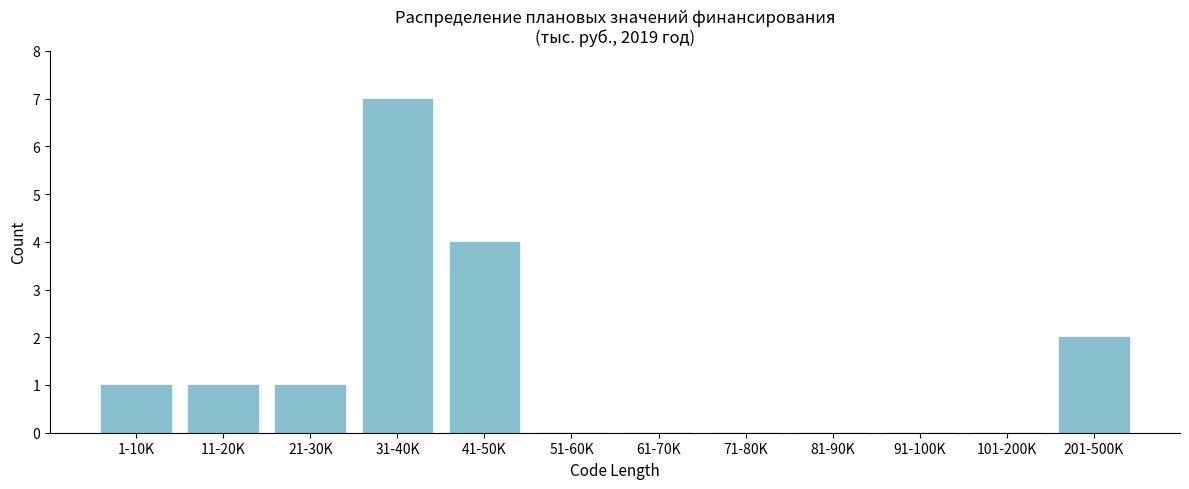

Reading left to right, extract all data points from this chart.

1-10K=1	11-20K=1	21-30K=1	31-40K=7	41-50K=4	51-60K=0	61-70K=0	71-80K=0	81-90K=0	91-100K=0	101-200K=0	201-500K=2